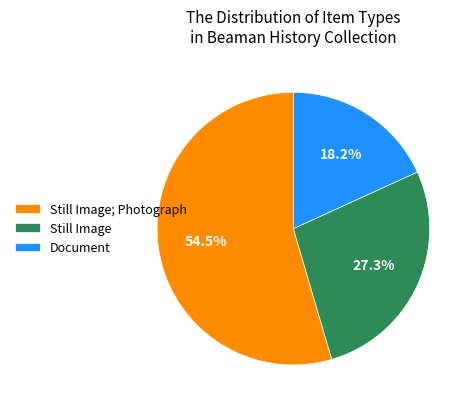

Is it true that Document is 7% of the pie?

False